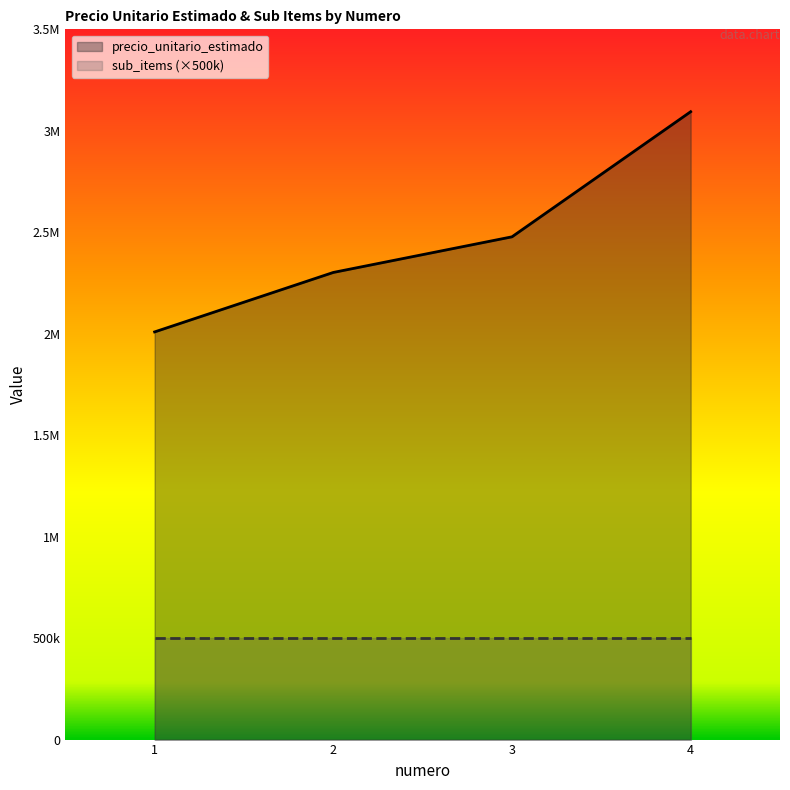

The chart shows a value of 3501811 at 1. True or false?

False